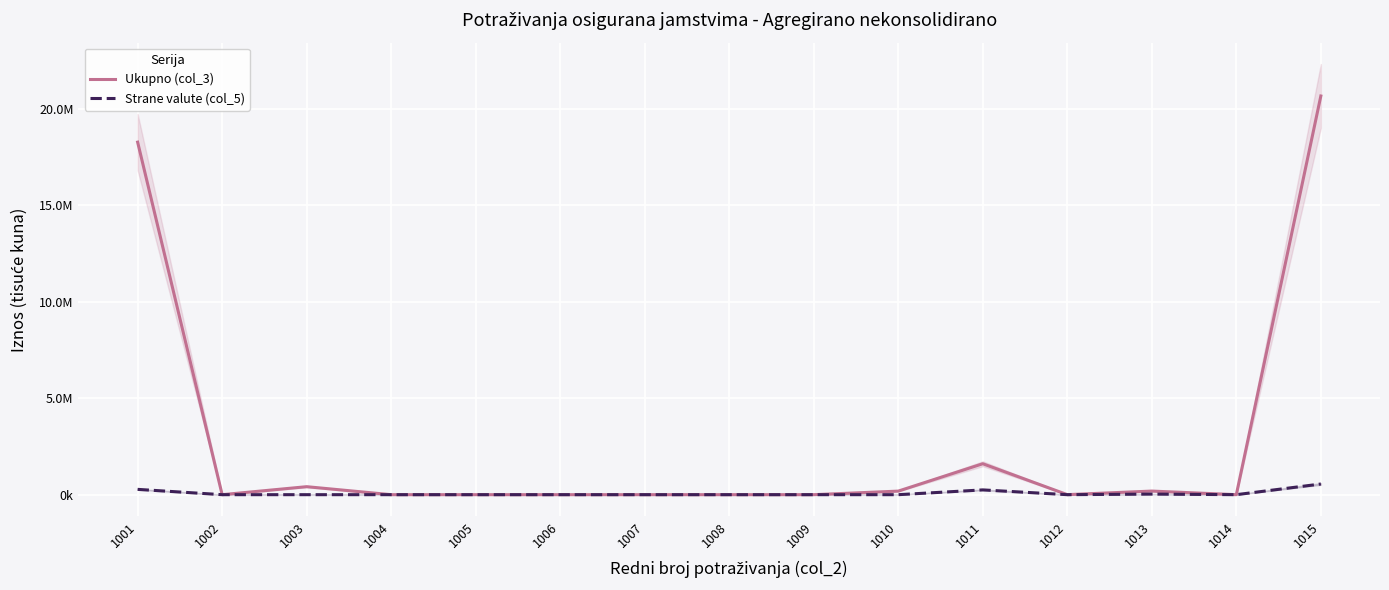

Rank the series at 1006 from highest to lowest value.

Ukupno (col_3), Strane valute (col_5)